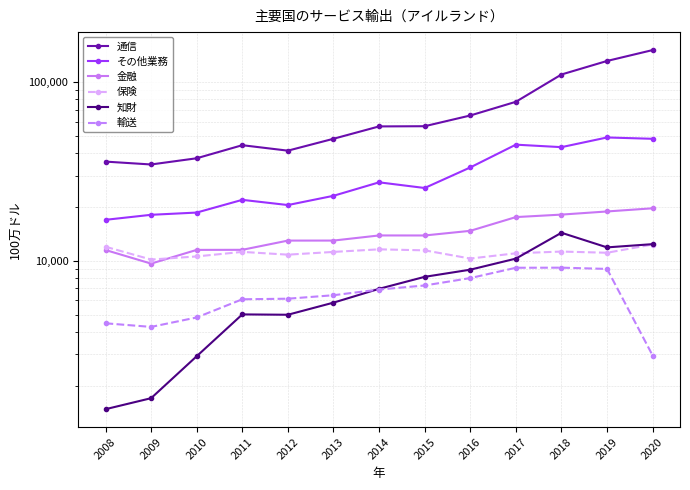

Which series has the largest total across all categories?

通信